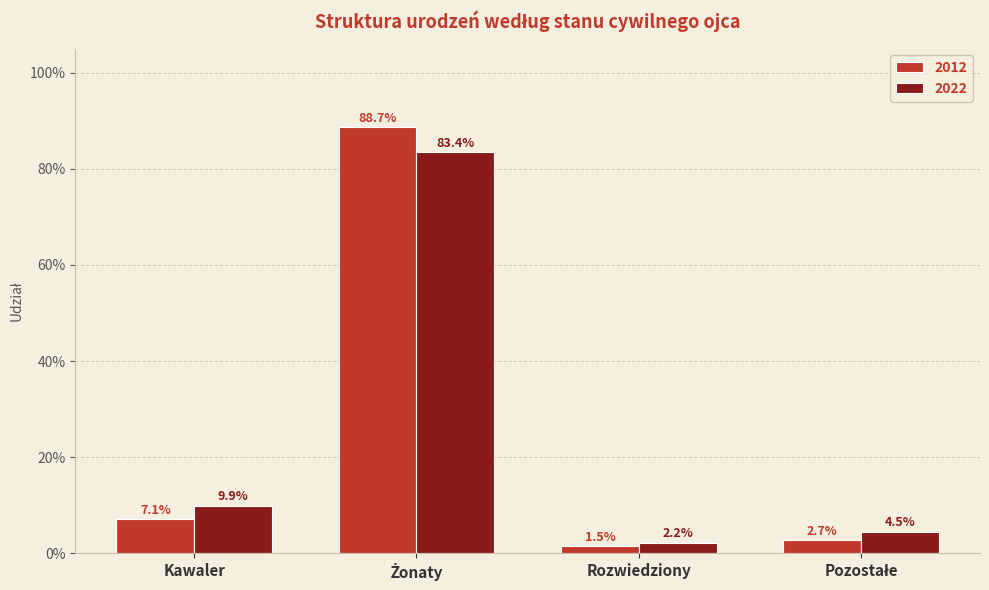

List the series in order of their peak value, lowest first.

2022, 2012